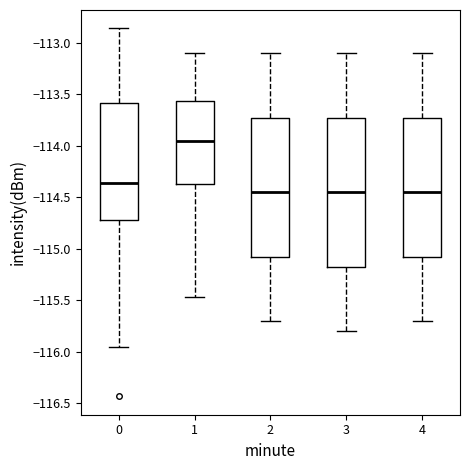

Where is the lower edge of the box at x = 2 on the y-axis? The values are not printed on the chart, so give them approximately, as read against the axis.

-115.05